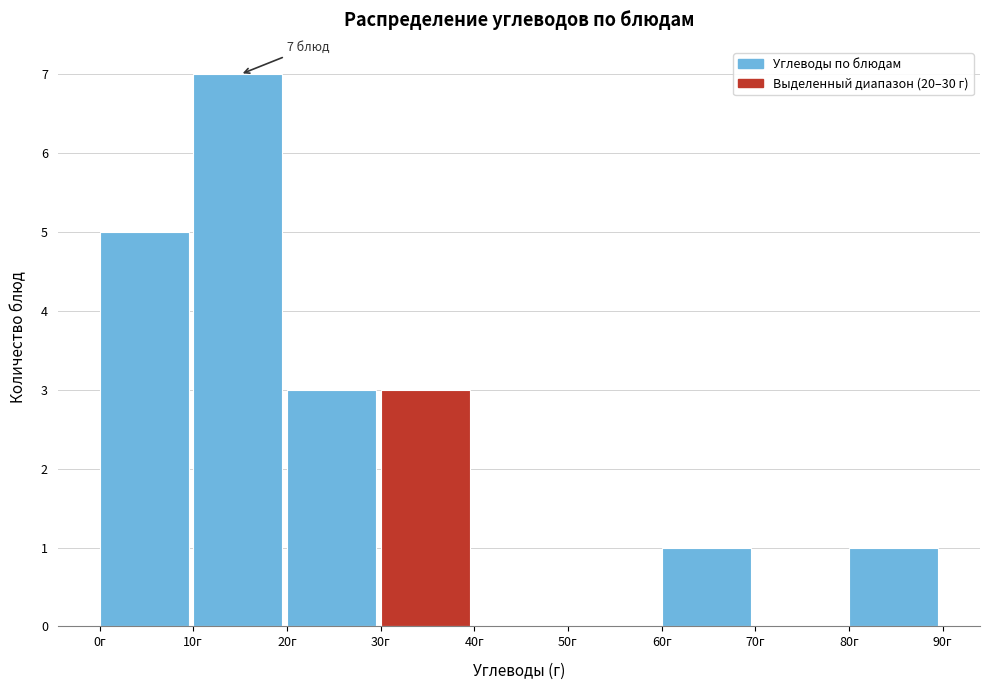

Which range on the x-axis has the tallest bar?

10 to 20